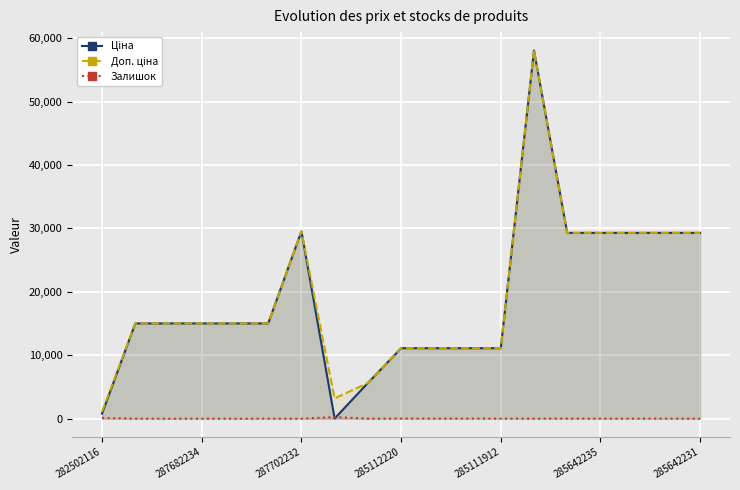

At which label does Залишок first exceed 11?

282502116